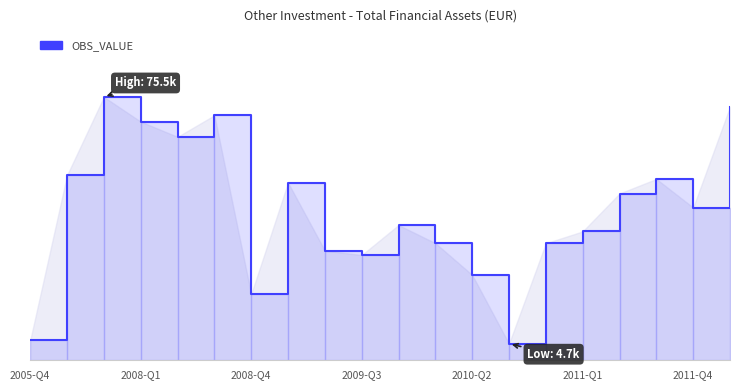

List the labels in order of value, smallest first.

2010-Q3, 2005-Q4, 2008-Q4, 2010-Q2, 2009-Q3, 2009-Q2, 2010-Q4, 2010-Q1, 2011-Q1, 2009-Q4, 2011-Q4, 2011-Q2, 2009-Q1, 2011-Q3, 2006-Q4, 2008-Q2, 2008-Q1, 2008-Q3, 2012-Q1, 2007-Q4